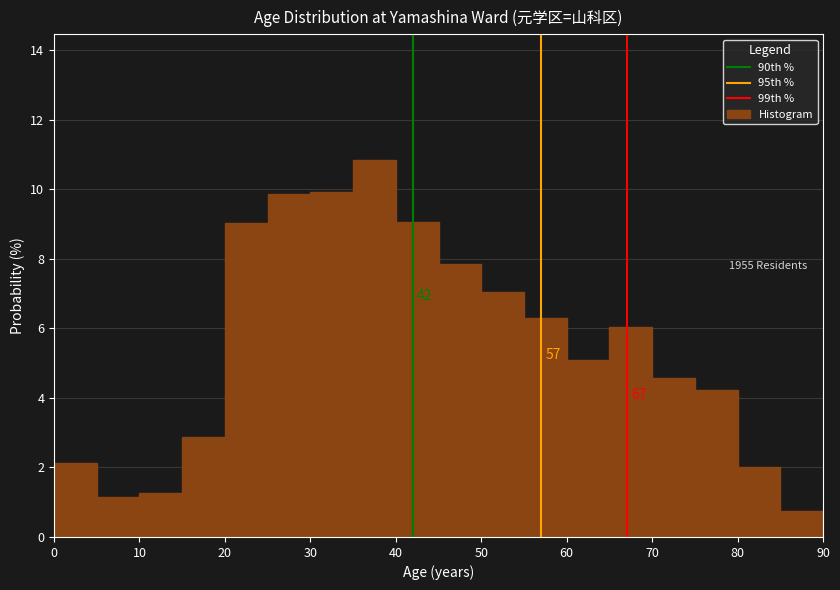

Over which range of the x-axis is the bar tallest?

35 to 40